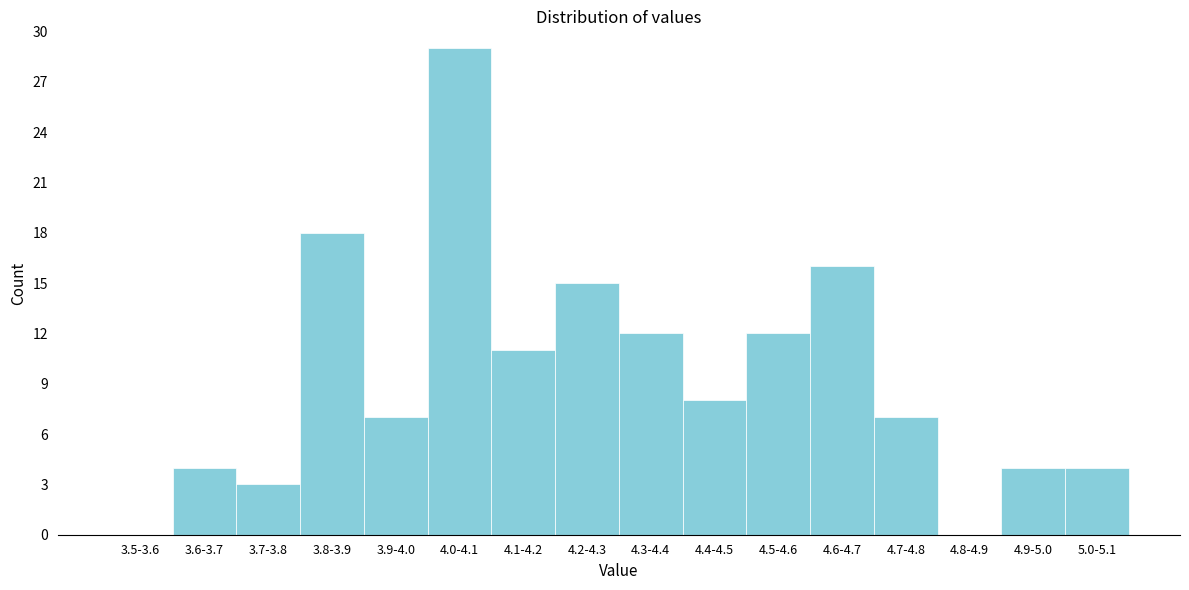

Reading right to left, list all the values displayed in this chart.

5.0-5.1=4	4.9-5.0=4	4.8-4.9=0	4.7-4.8=7	4.6-4.7=16	4.5-4.6=12	4.4-4.5=8	4.3-4.4=12	4.2-4.3=15	4.1-4.2=11	4.0-4.1=29	3.9-4.0=7	3.8-3.9=18	3.7-3.8=3	3.6-3.7=4	3.5-3.6=0